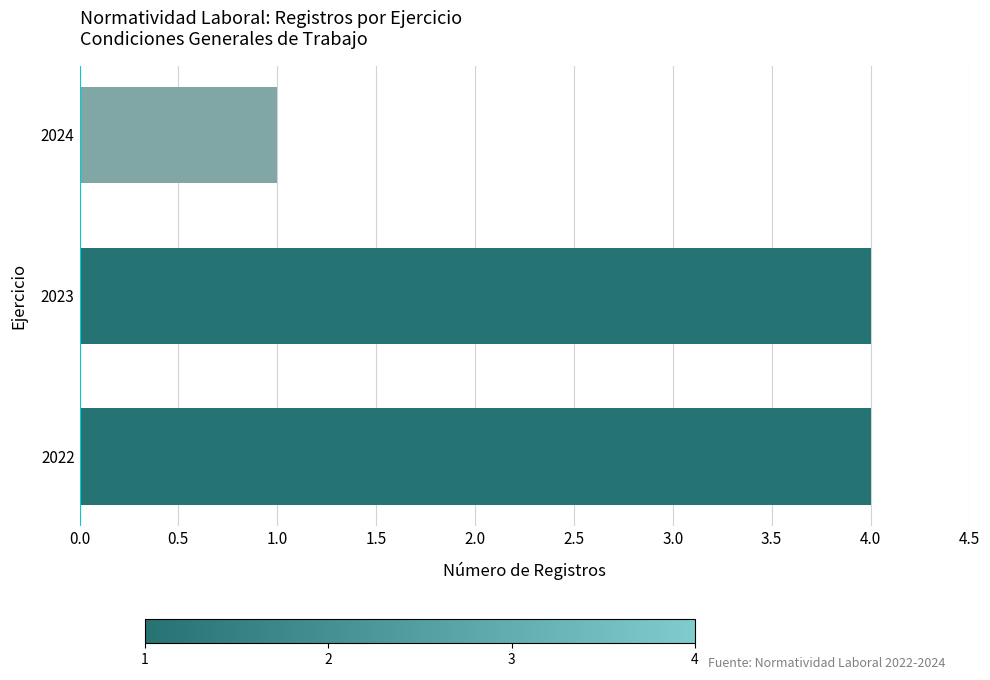

At which label is the value closest to 2?

2024